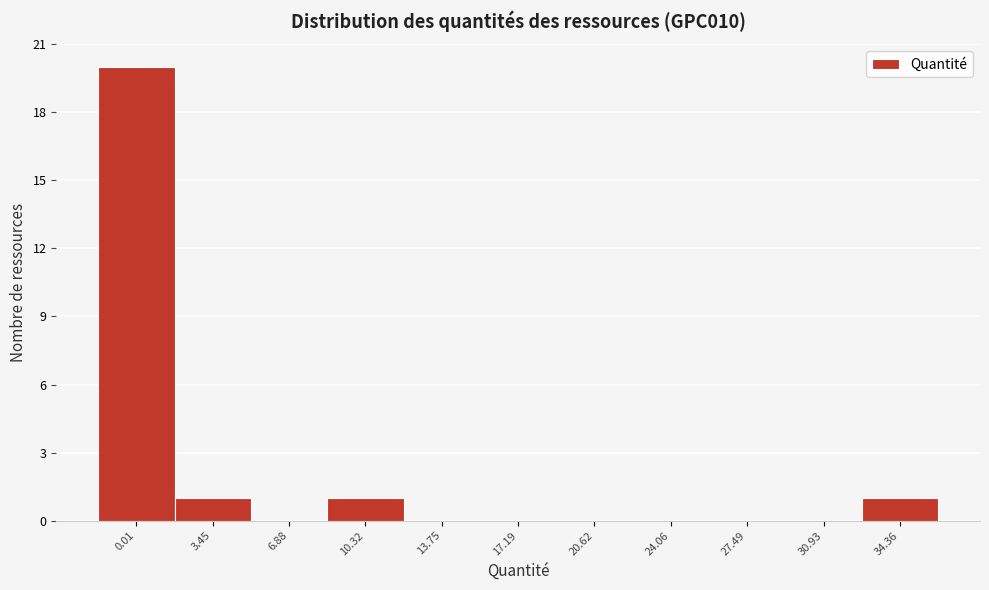

Reading left to right, transcribe all the data shown in this chart.

0.01=20	3.45=1	6.88=0	10.32=1	13.75=0	17.19=0	20.62=0	24.06=0	27.49=0	30.93=0	34.36=1